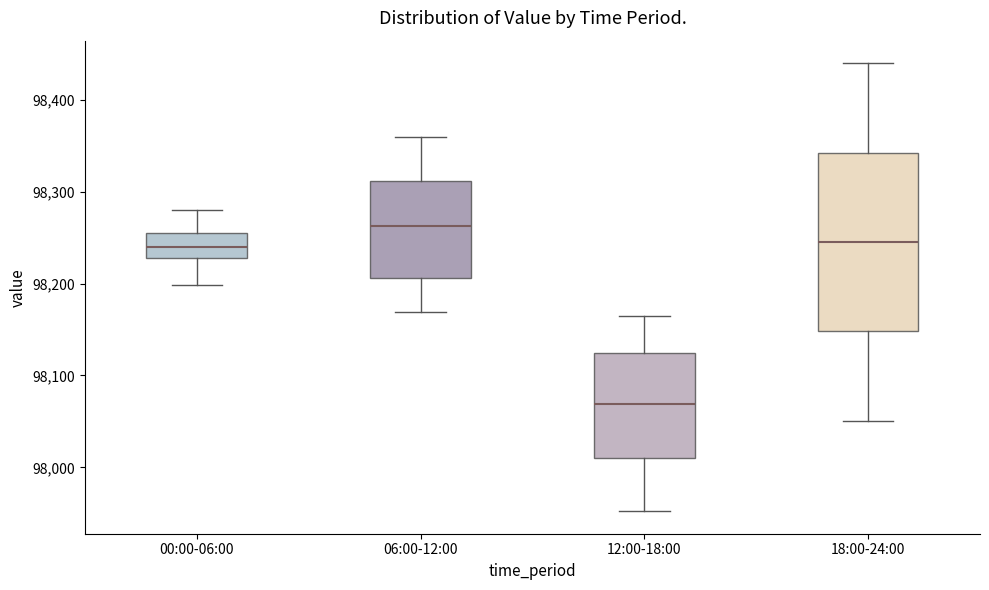

Which box has the highest median line?

06:00-12:00